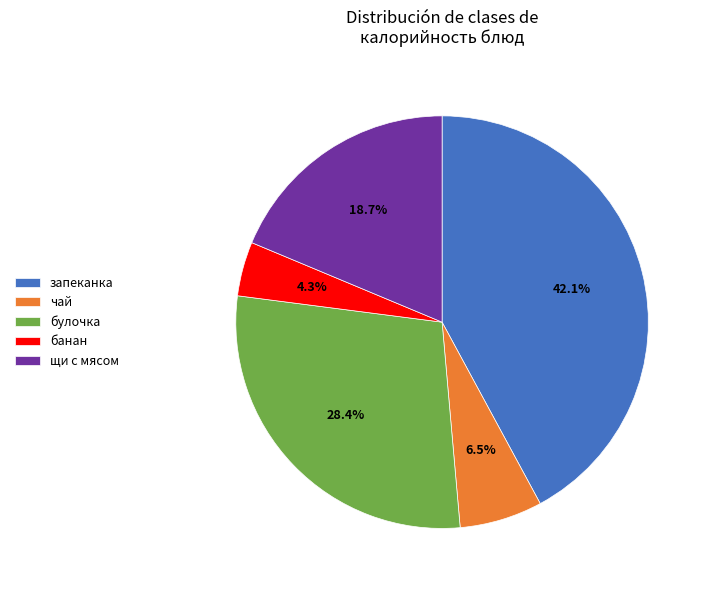

Which has a higher value, чай or банан?

чай